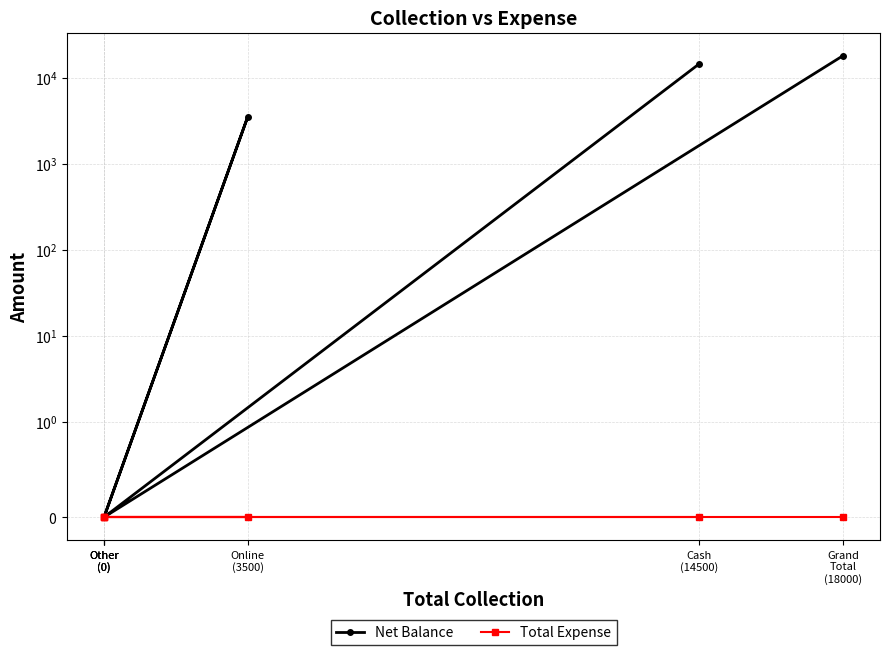

True or false: Net Balance and Total Expense intersect in this chart.

False